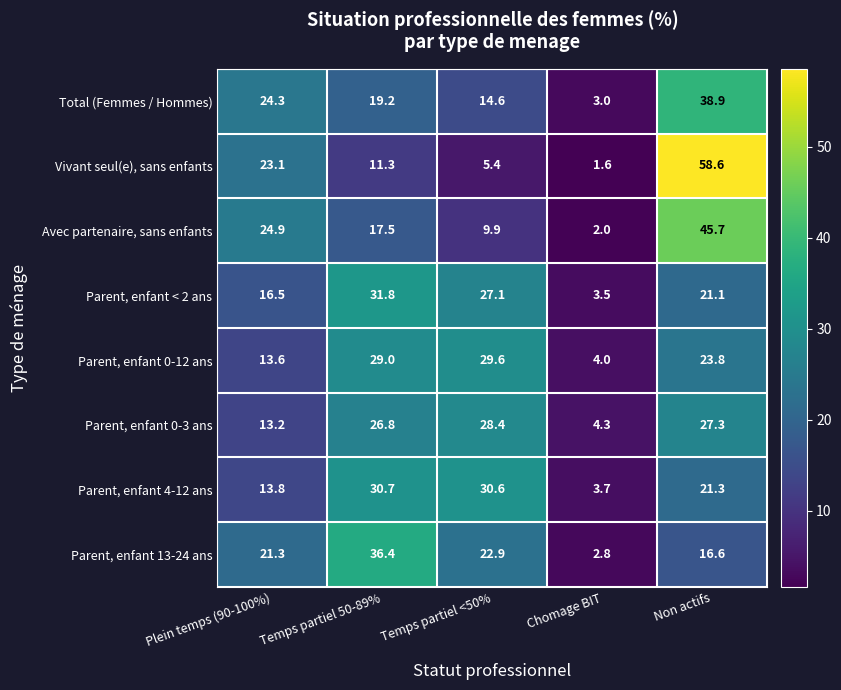

How many values in the Parent, enfant < 2 ans series exceed 21?

3